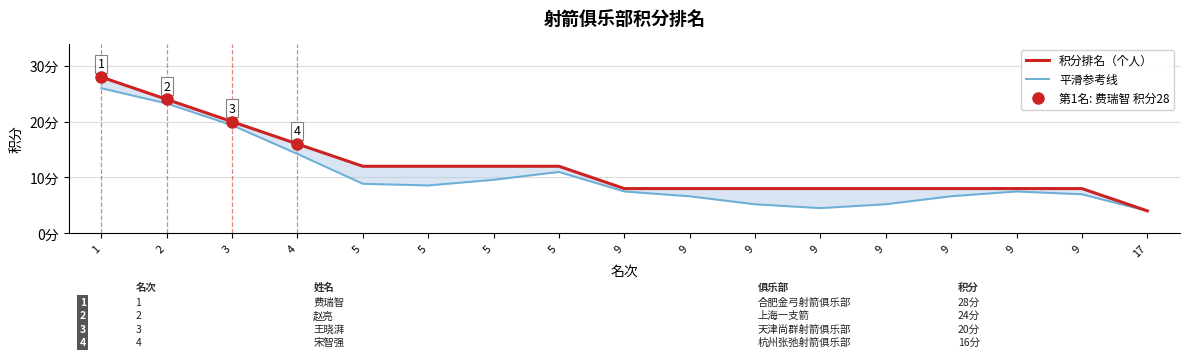

What is the minimum value for 积分排名（个人）?

4.0